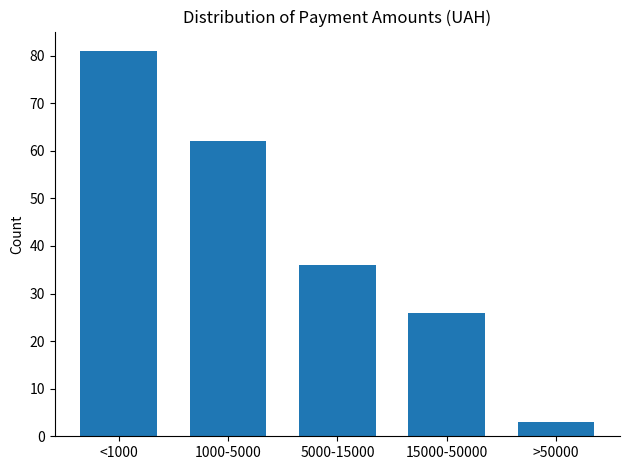

Reading left to right, extract all data points from this chart.

<1000=81	1000-5000=62	5000-15000=36	15000-50000=26	>50000=3